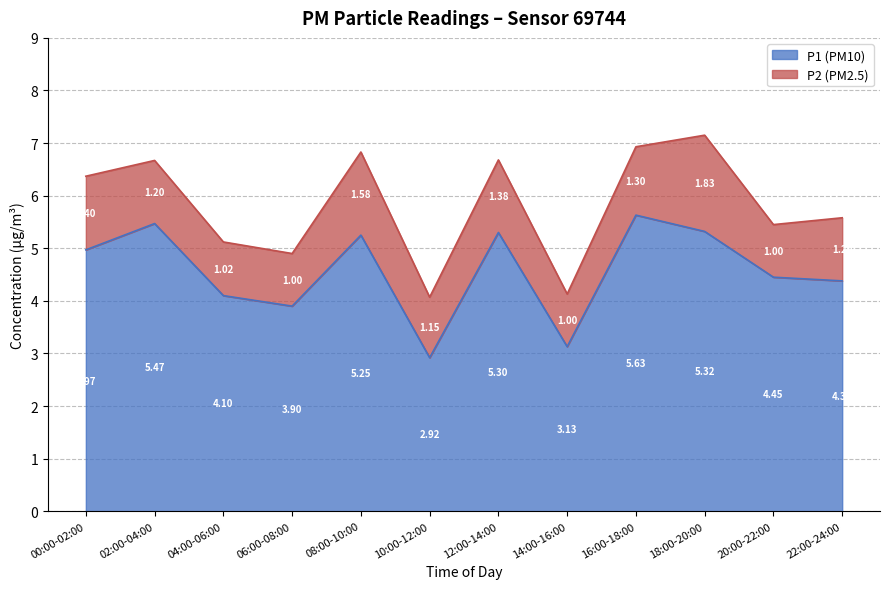

What is the ratio of the value at 04:00-06:00 to the value at 12:00-14:00?

0.8